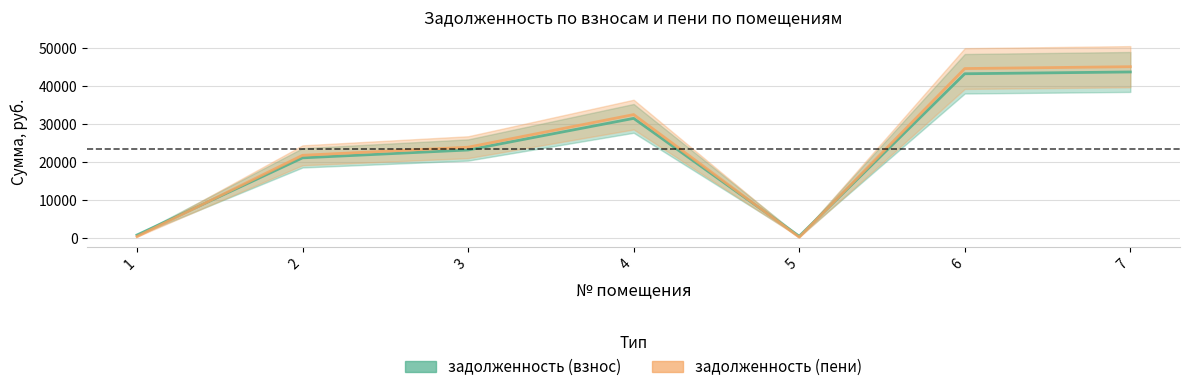

Reading left to right, list all the values displayed in this chart.

задолженность (взнос): 1=875.2	2=21143.8	3=23205.1	4=31509.4	5=557.5	6=43229.8	7=43700.9
задолженность (пени): 1=481.0	2=21811.6	3=23938.0	4=32504.5	5=306.4	6=44595.0	7=45081.0